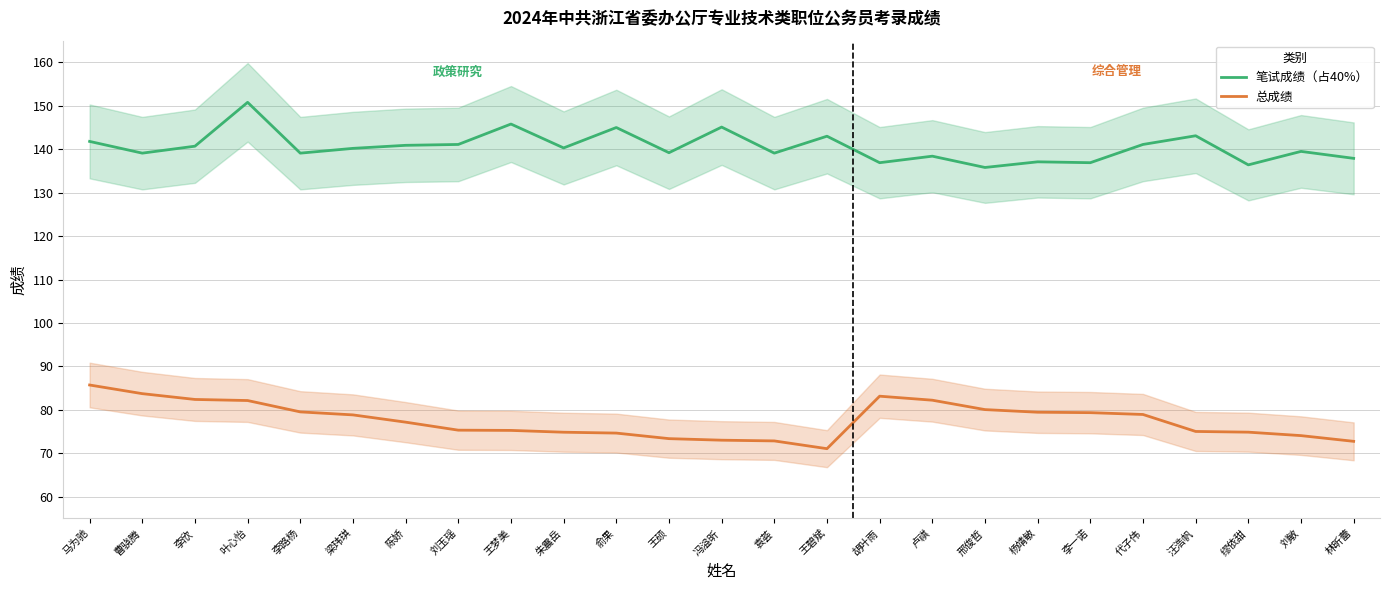

What position from the left is 卢祺?

17